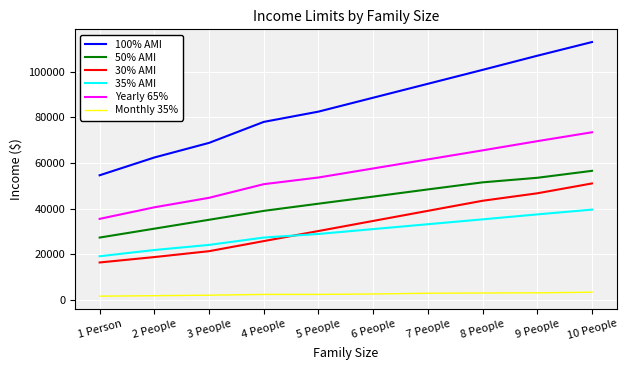

What is the difference between the maximum and second lowest values in the 100% AMI series?

50600.0